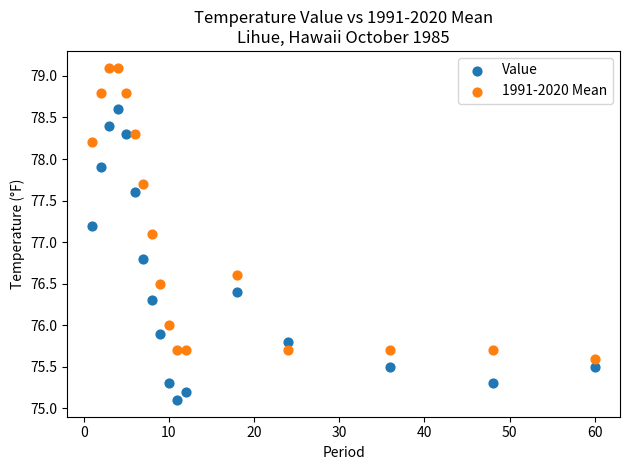

What are all the series names shown in the legend?

Value, 1991-2020 Mean